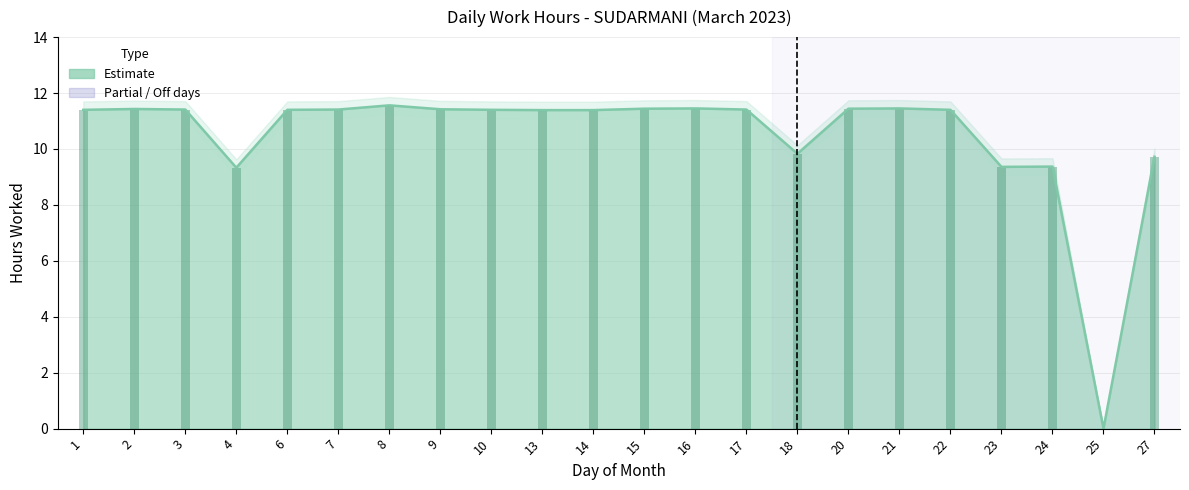

The value at 27 is 14.2. True or false?

False